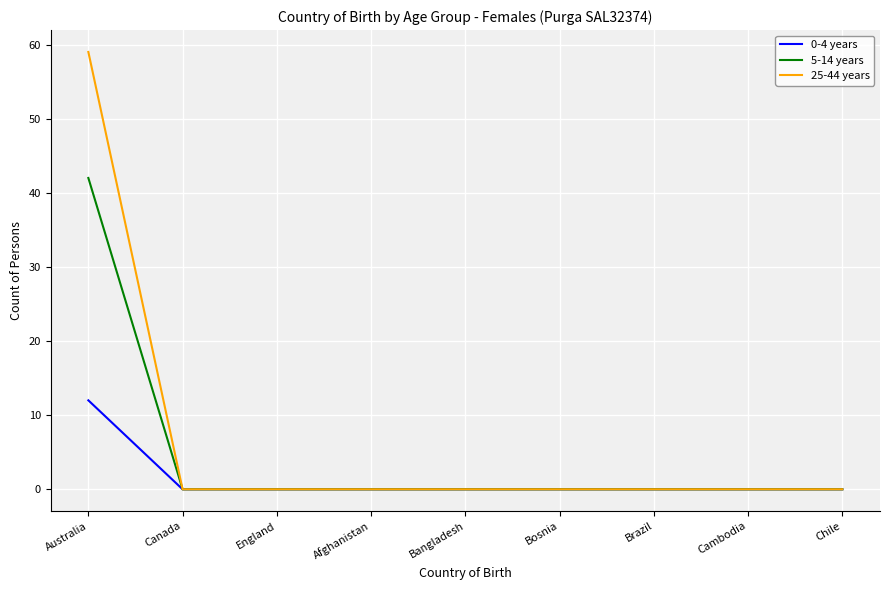

The 0-4 years series shows 8 at Bosnia. True or false?

False